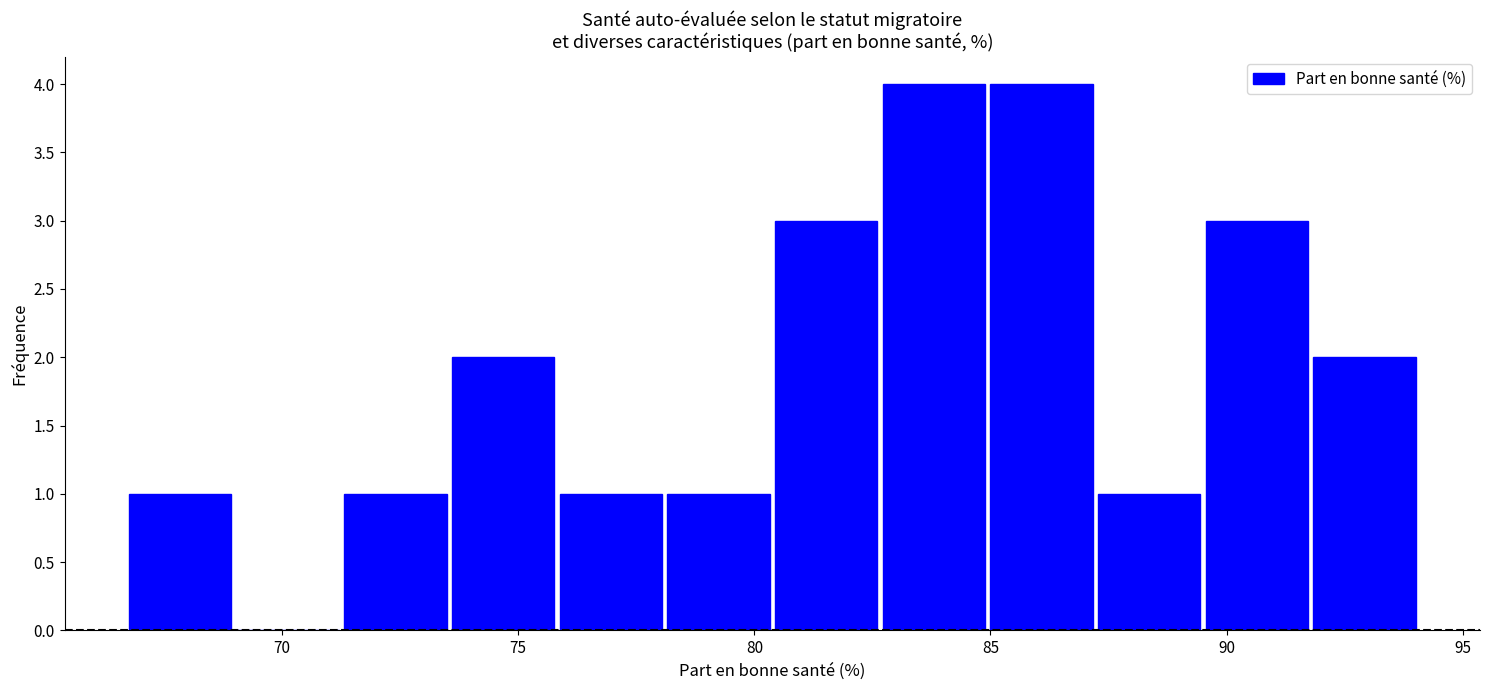

Reading left to right, list every bar in this chart as the range it spans on the x-axis followed by its height. Neither the bar edges nor the heights are printed on the chart, so give them approximately, as read against the axes.

66.5 to 69.0: 1
69.0 to 71.5: 0
71.5 to 73.5: 1
73.5 to 76.0: 2
76.0 to 78.0: 1
78.0 to 80.5: 1
80.5 to 82.5: 3
82.5 to 85.0: 4
85.0 to 87.0: 4
87.0 to 89.5: 1
89.5 to 92.0: 3
92.0 to 94.0: 2